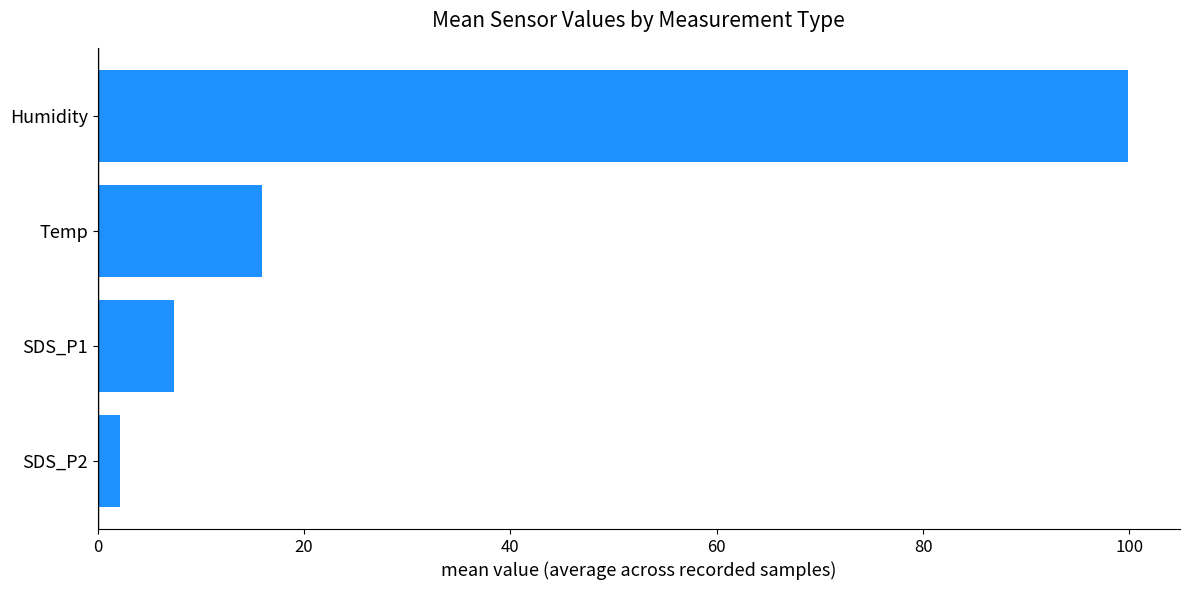

Reading top to bottom, transcribe all the data shown in this chart.

99.9	15.9	7.4	2.2